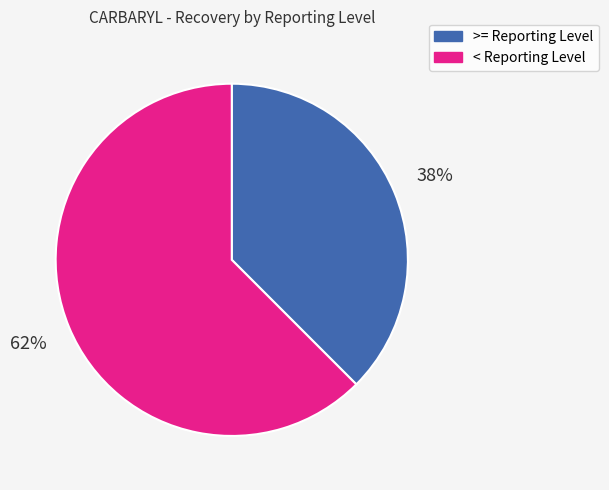

Combined, do < Reporting Level and >= Reporting Level account for over 50%?

Yes